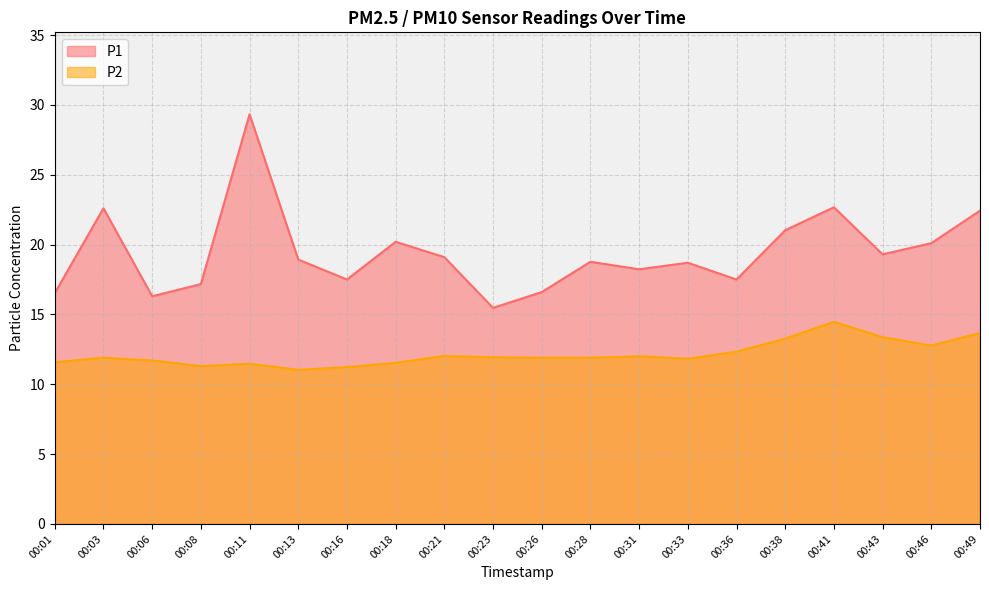

Reading left to right, extract all data points from this chart.

P1: 16.5	22.6	16.3	17.2	29.3	18.9	17.5	20.2	19.1	15.5	16.6	18.8	18.2	18.7	17.5	21.0	22.7	19.3	20.1	22.4
P2: 11.6	11.9	11.7	11.3	11.5	11.0	11.2	11.5	12.0	11.9	11.9	11.9	12.0	11.8	12.3	13.3	14.5	13.4	12.8	13.7